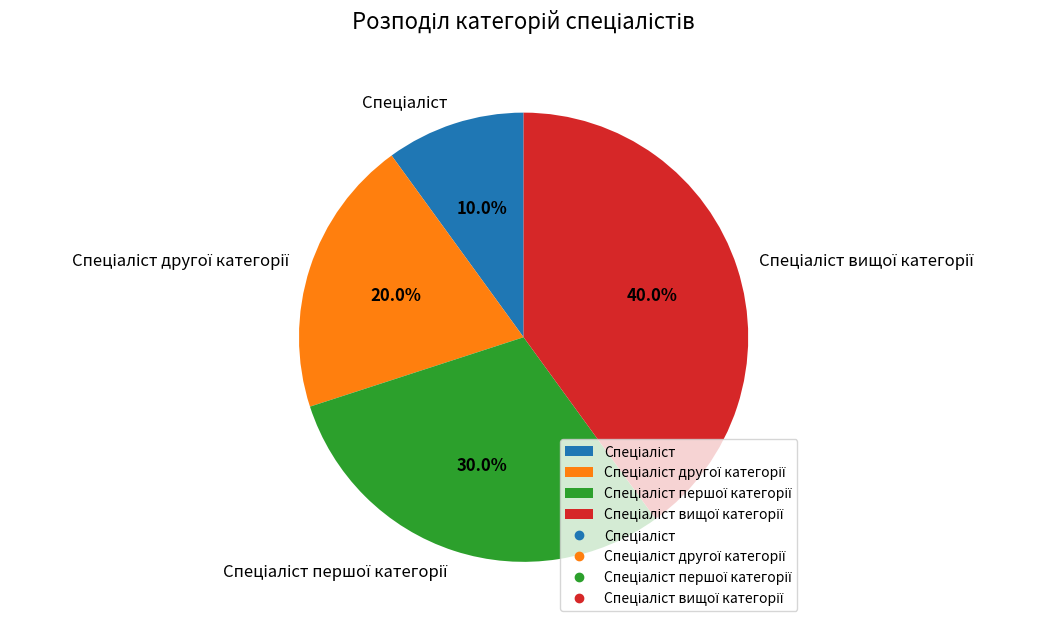

Does any single category account for the majority?

No